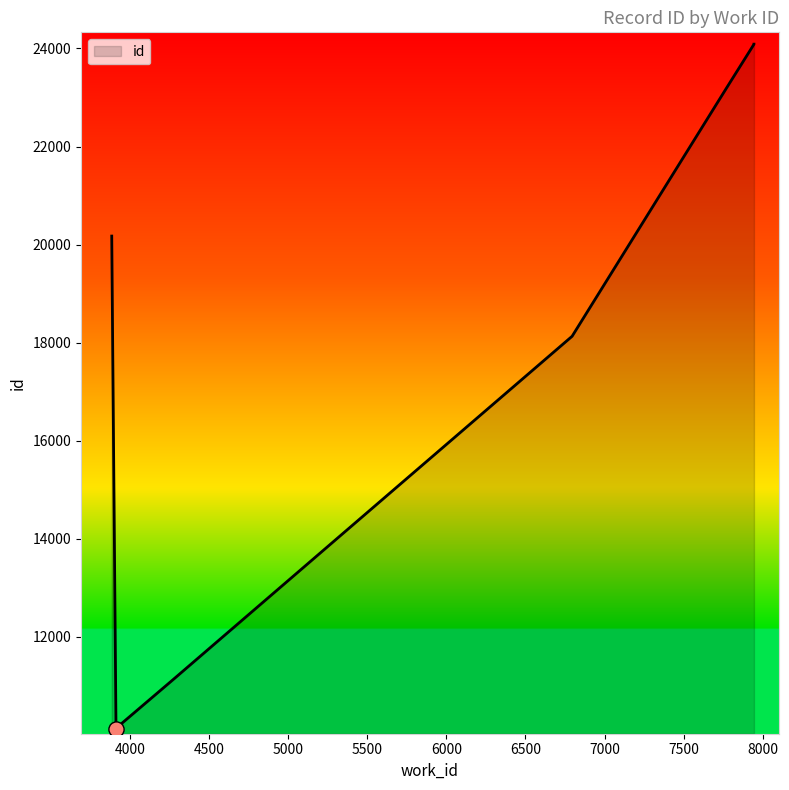

What is the ratio of the value at 7945 to the value at 7774?

1.0